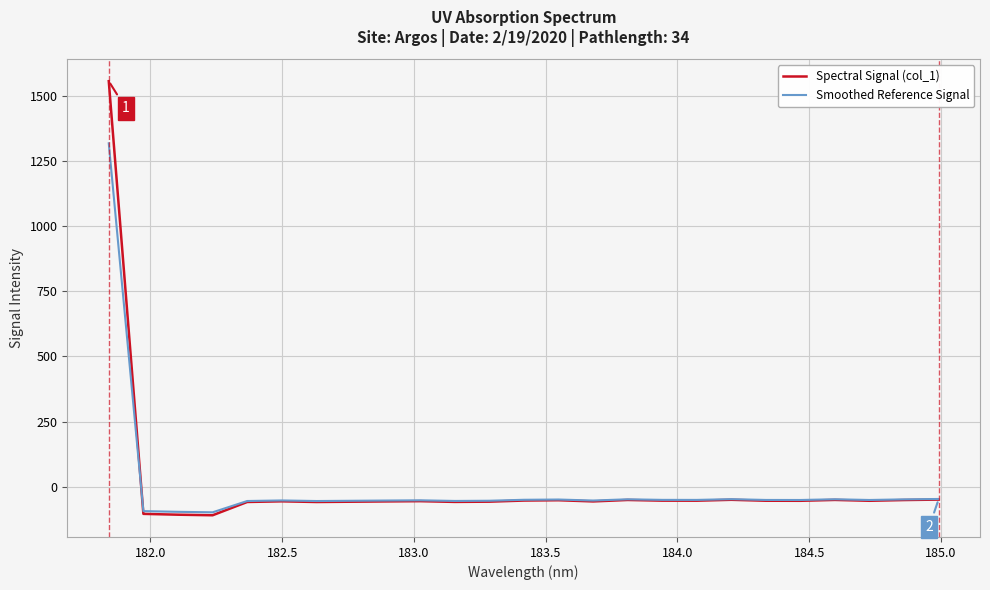

List the series in order of their peak value, highest first.

Spectral Signal (col_1), Smoothed Reference Signal